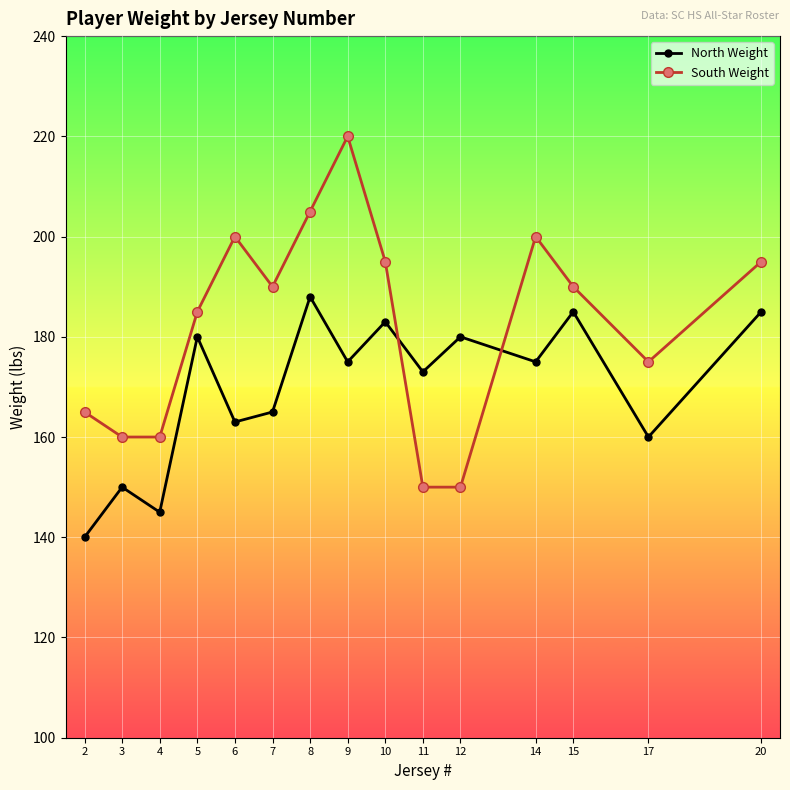

Does the chart have visible grid lines?

Yes